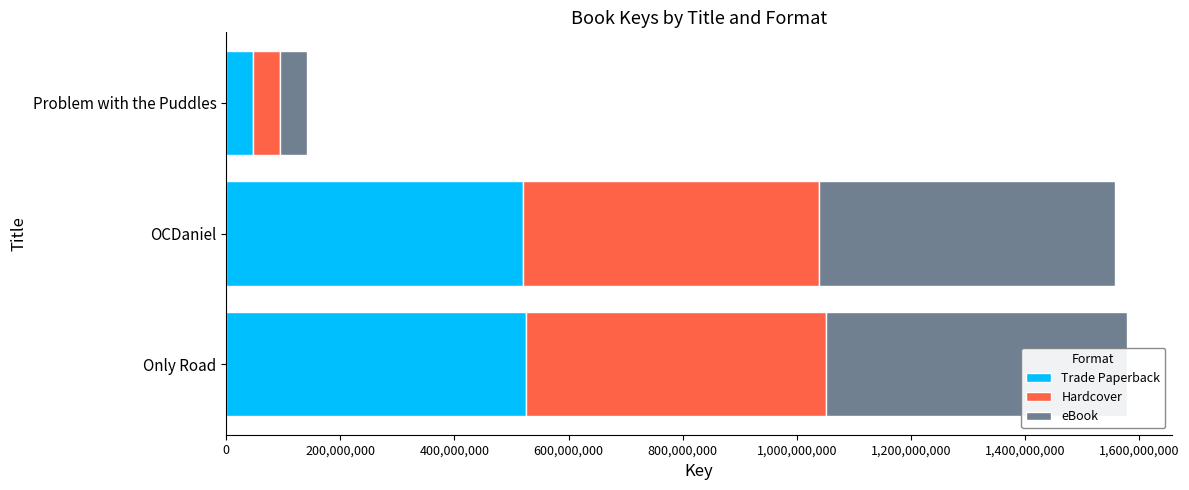

Is the value of Trade Paperback at Problem with the Puddles greater than the value of Hardcover at Only Road?

No